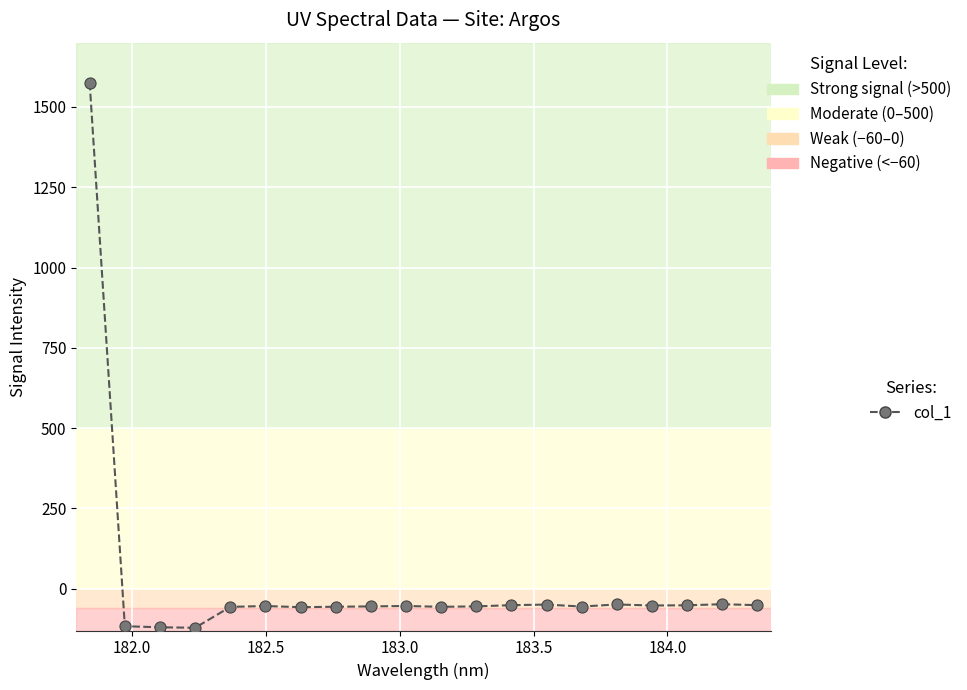

What is the difference between the maximum and second lowest values?

1695.5